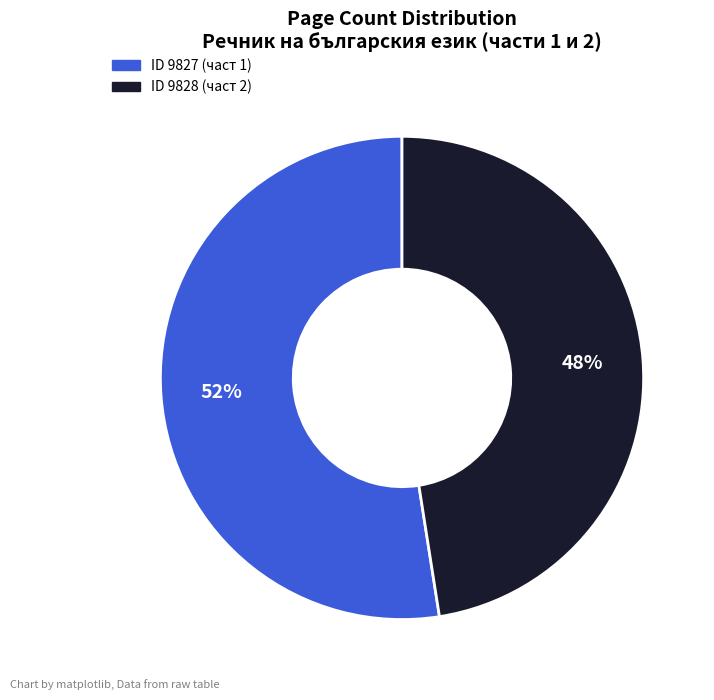

Is there a majority slice in this chart?

Yes